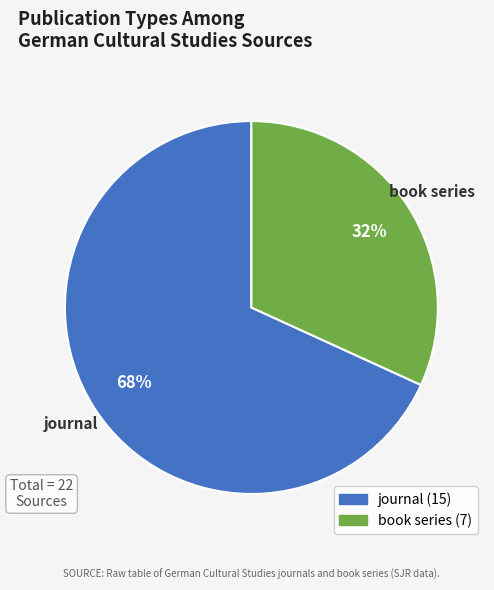

How many slices are in this pie chart?

2